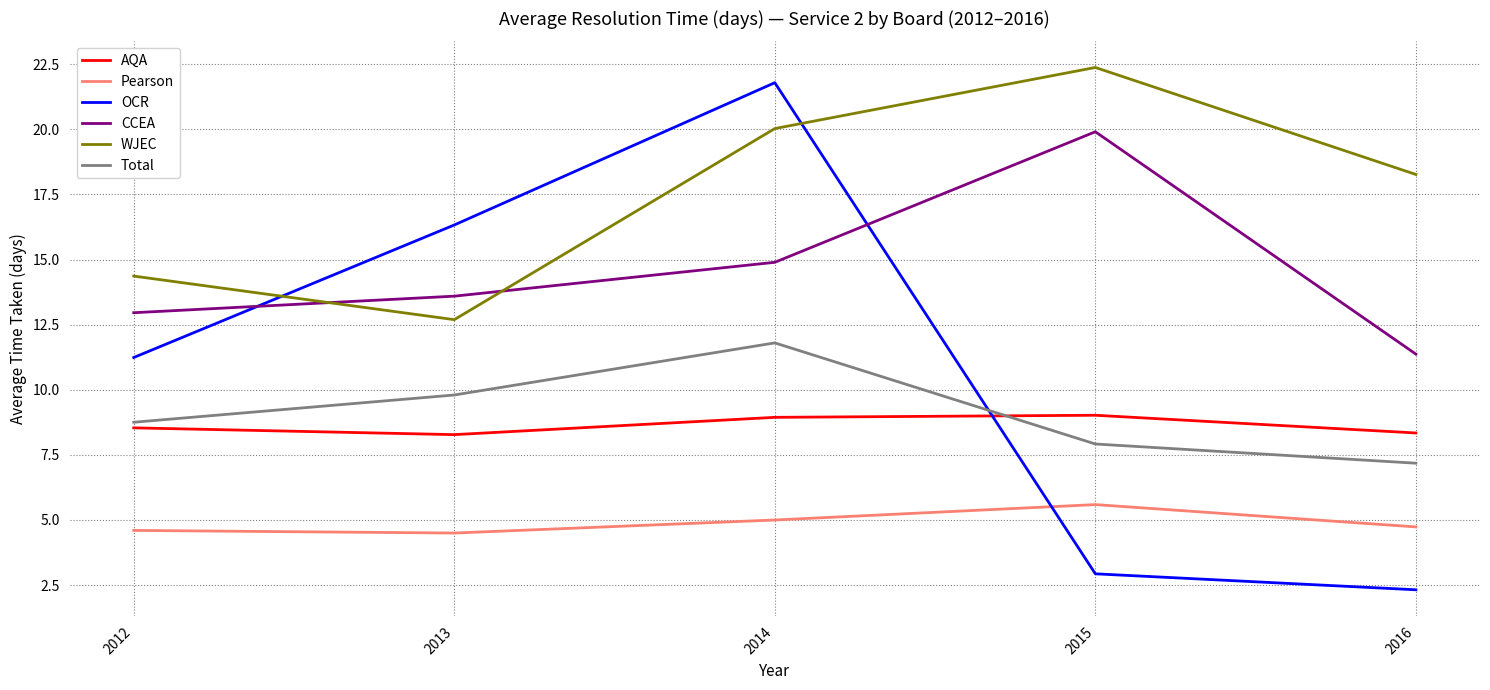

Rank the series at 2016 from lowest to highest value.

OCR, Pearson, Total, AQA, CCEA, WJEC